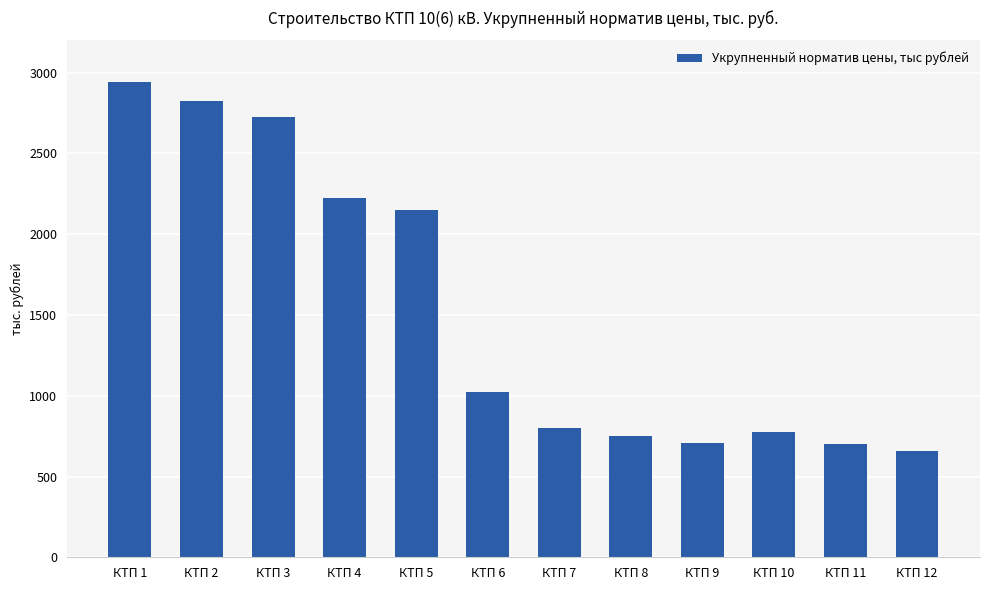

At which label is the value closest to 1799?

КТП 5